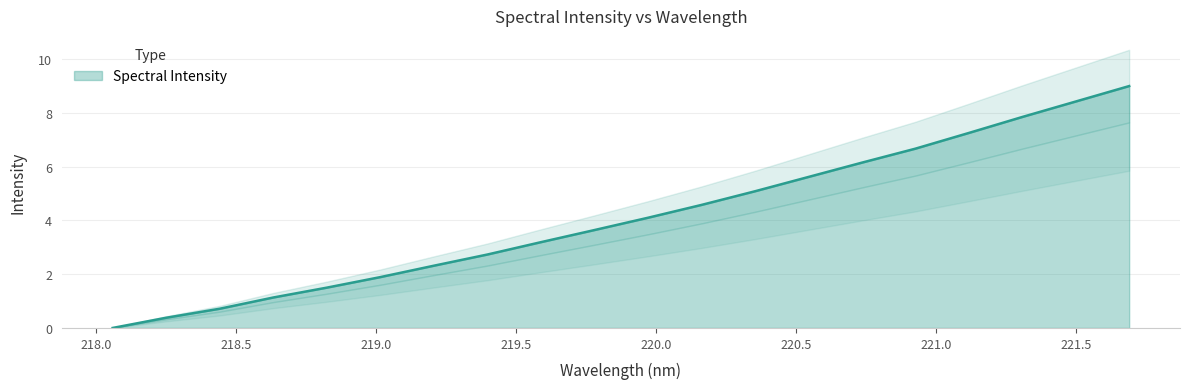

The chart shows a value of 4.9 at 219.7801. True or false?

False